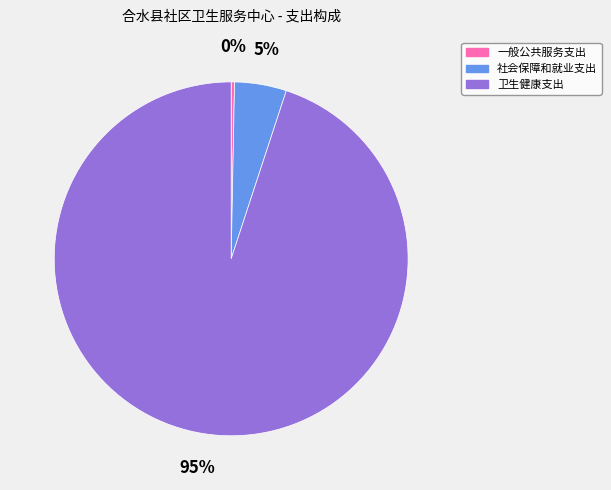

What is the majority slice?

卫生健康支出